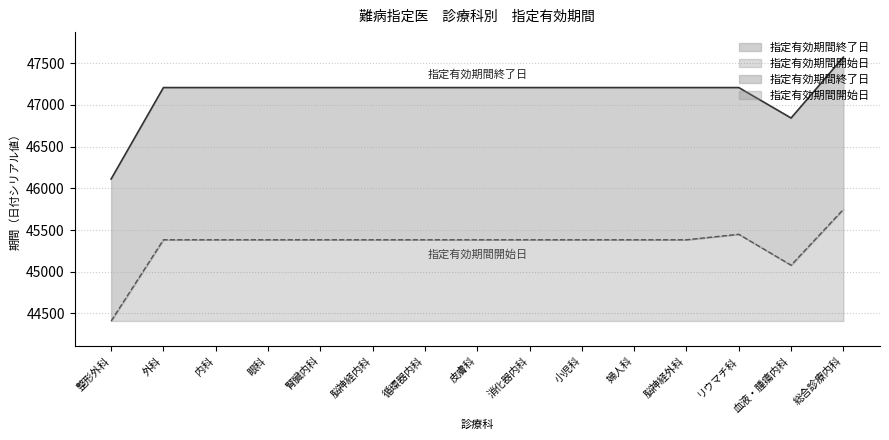

What is the label of the 3rd point from the right?

リウマチ科